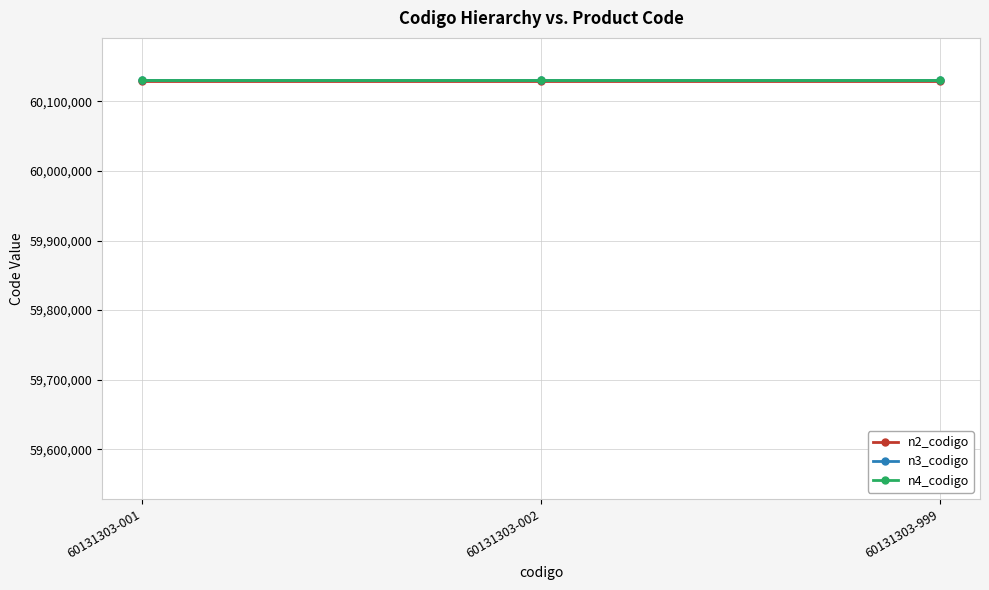

The value of n3_codigo at 60131303-001 is 60131300. True or false?

True